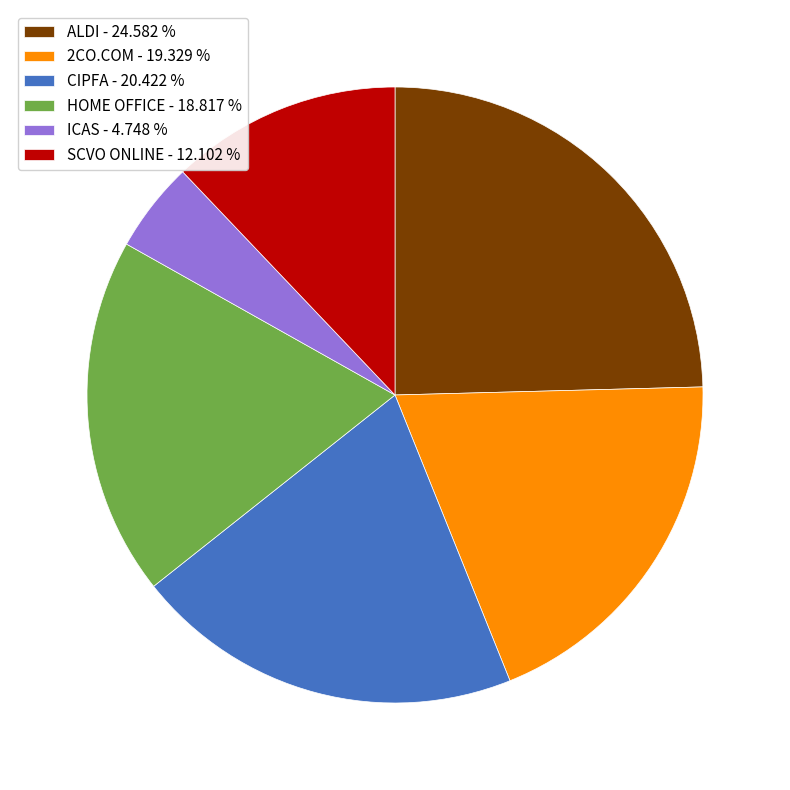

Rank the categories by value from highest to lowest.

ALDI, CIPFA, 2CO.COM, HOME OFFICE, SCVO ONLINE, ICAS